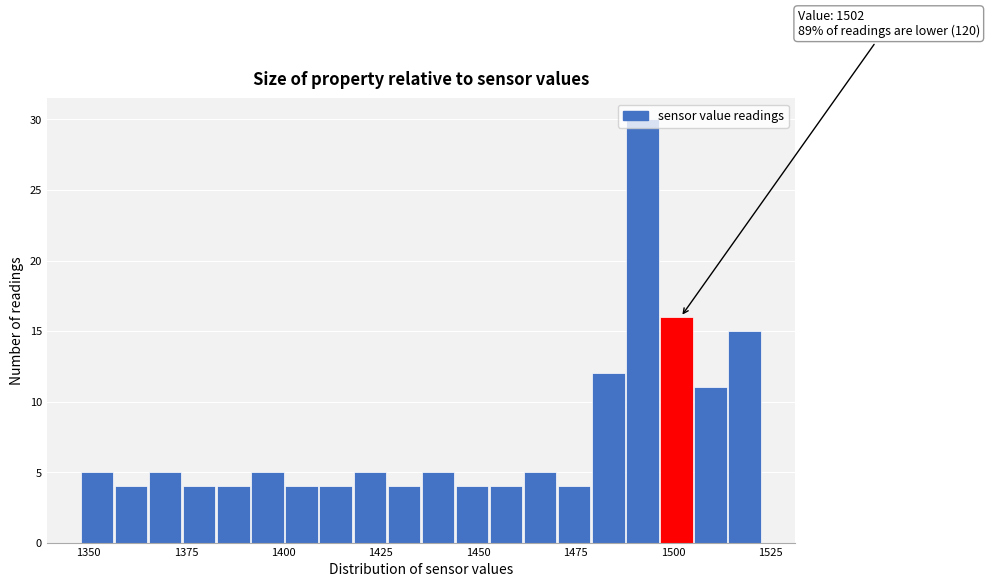

Around what value on the x-axis is the tallest bar? Give the approximate position of its centre, as read against the axis.

1490